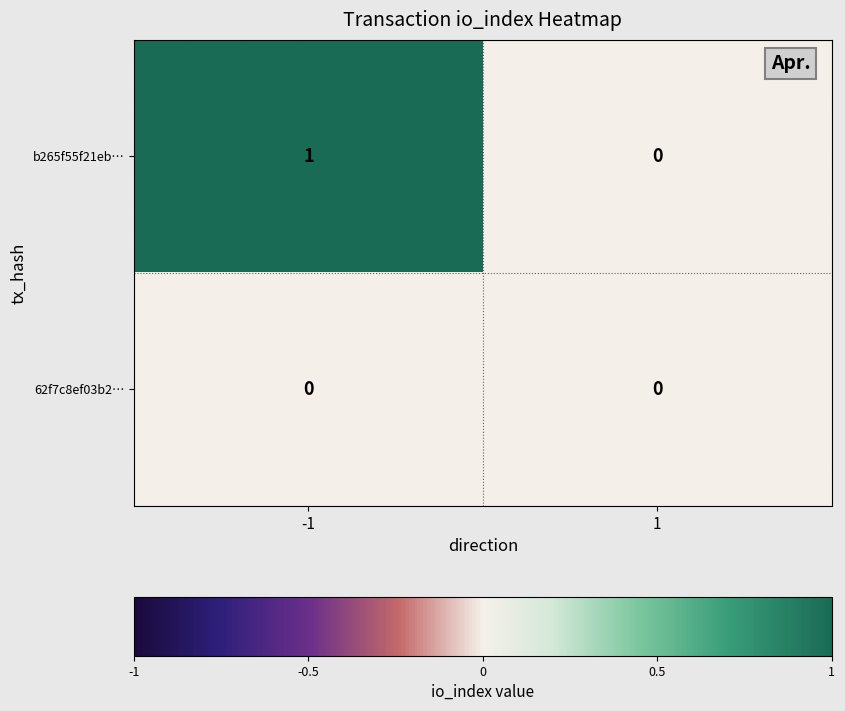

At which category is the sum across all series the highest?

-1